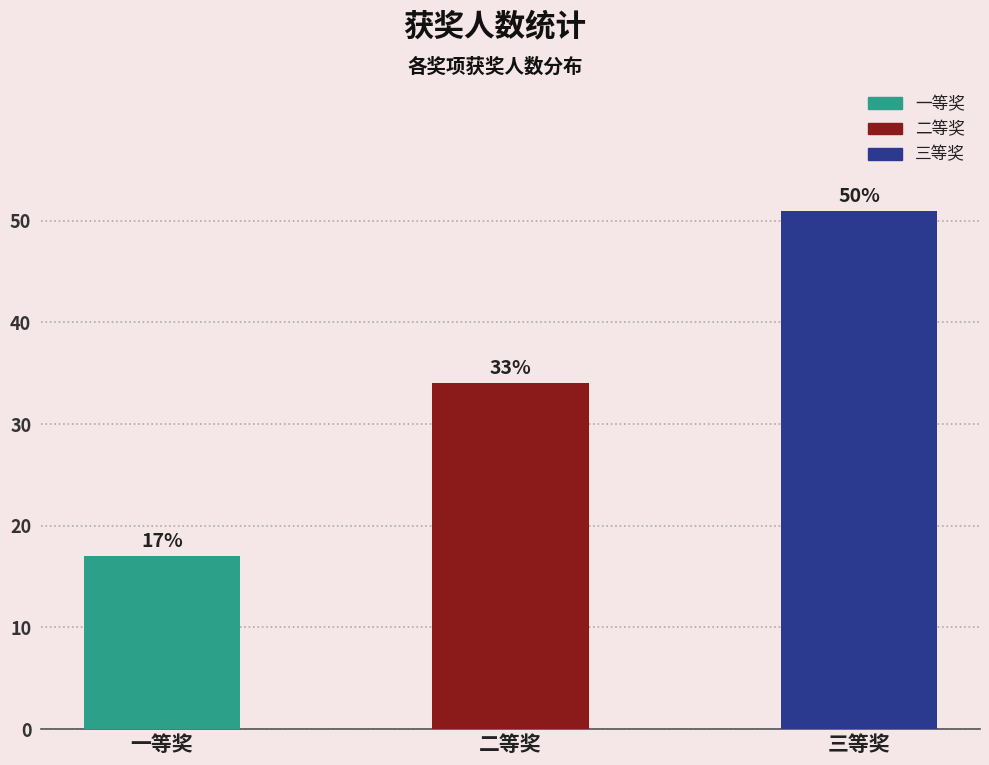

What is the difference between the second highest and minimum values?

17